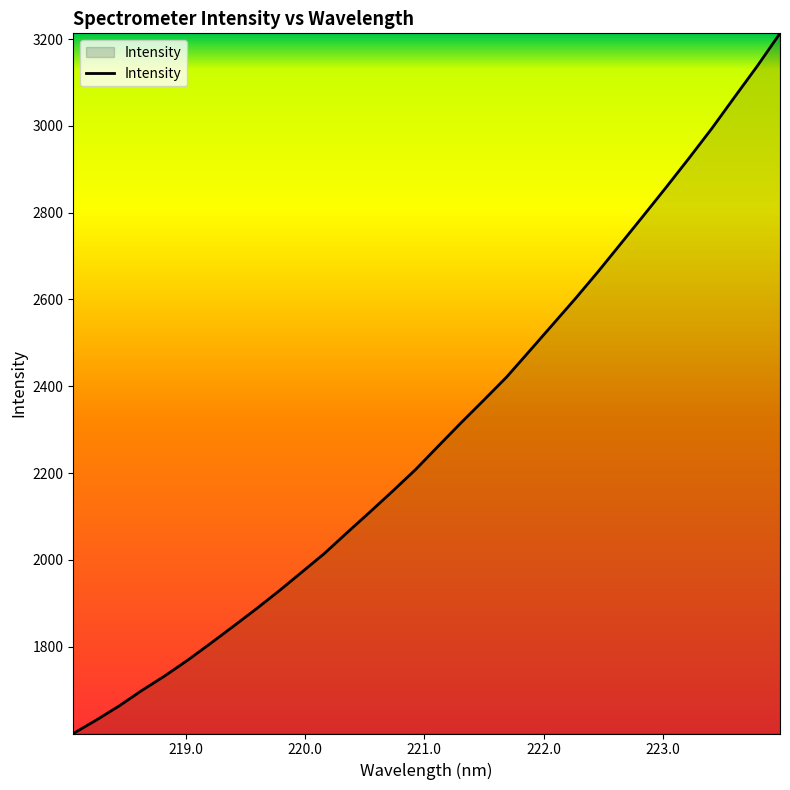

What is the difference between the maximum and minimum values?

1613.1